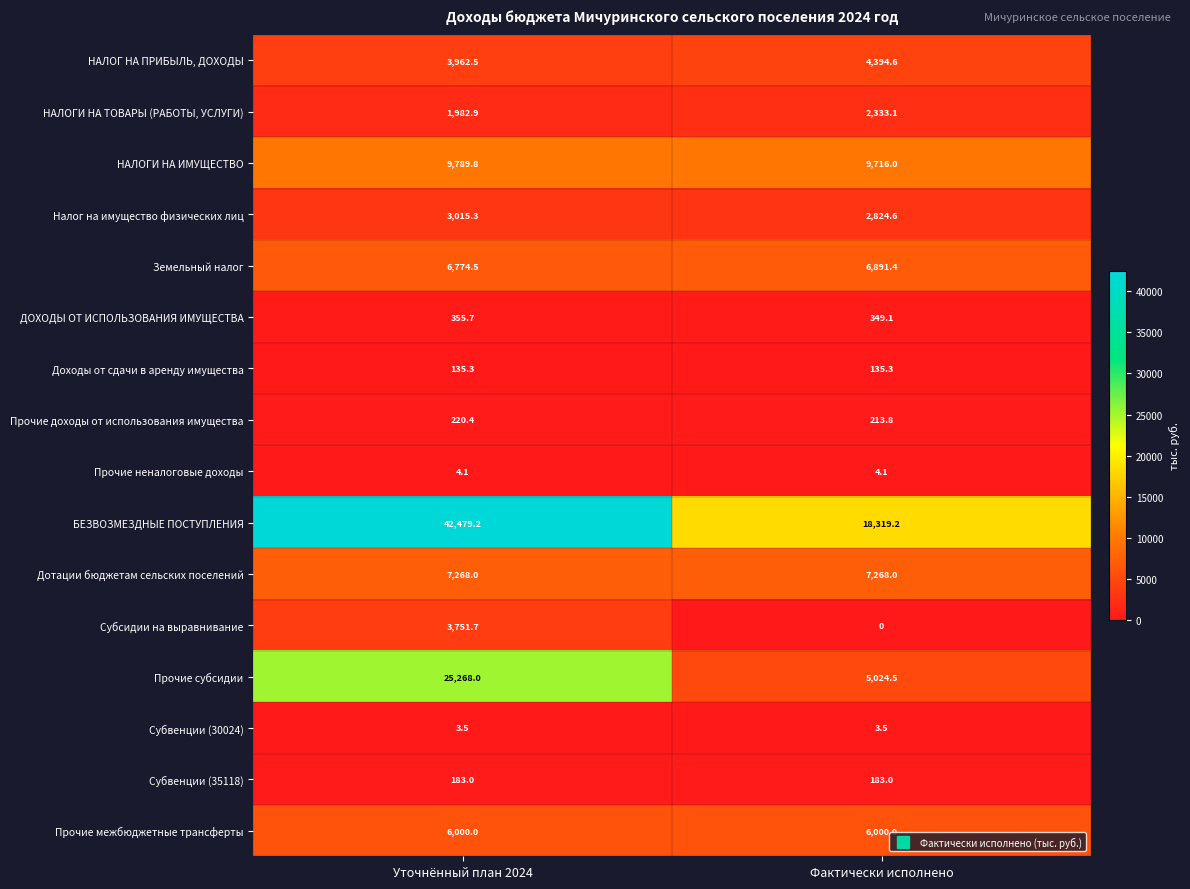

Where is Субсидии на выравнивание nearest to the value 1875?

Фактически исполнено